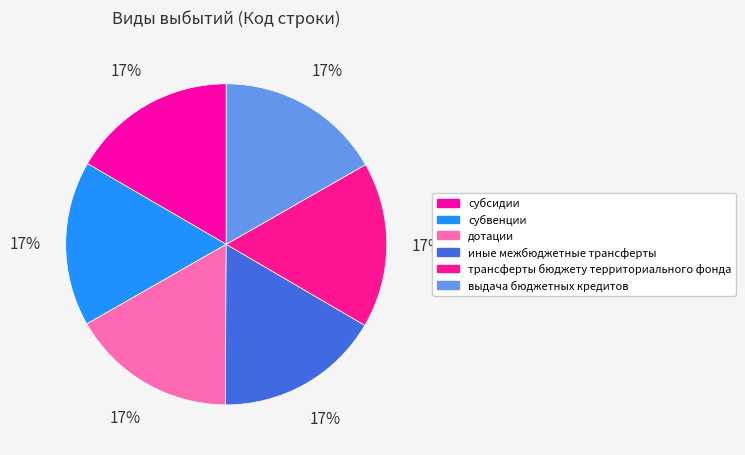

Which slice is the largest?

выдача бюджетных кредитов